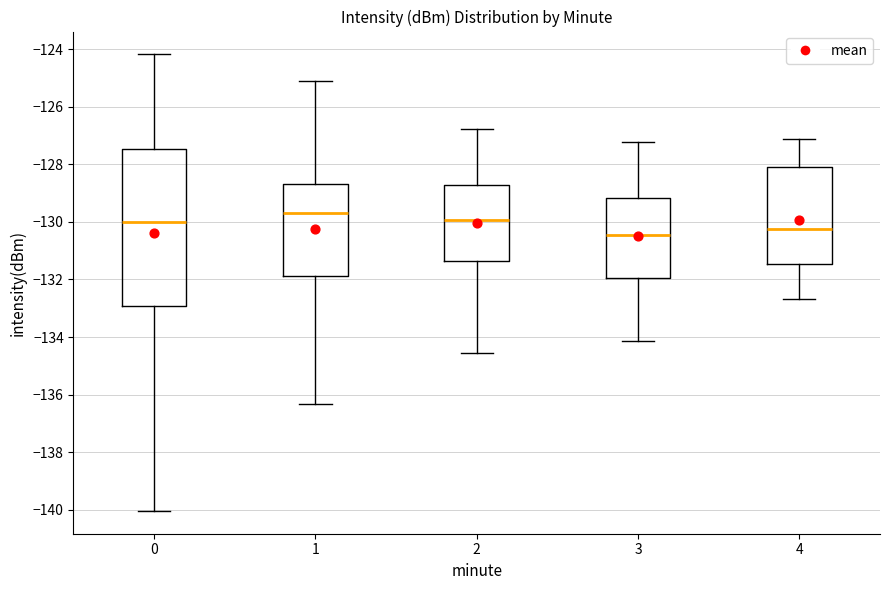

Which box has the lowest median line?

3